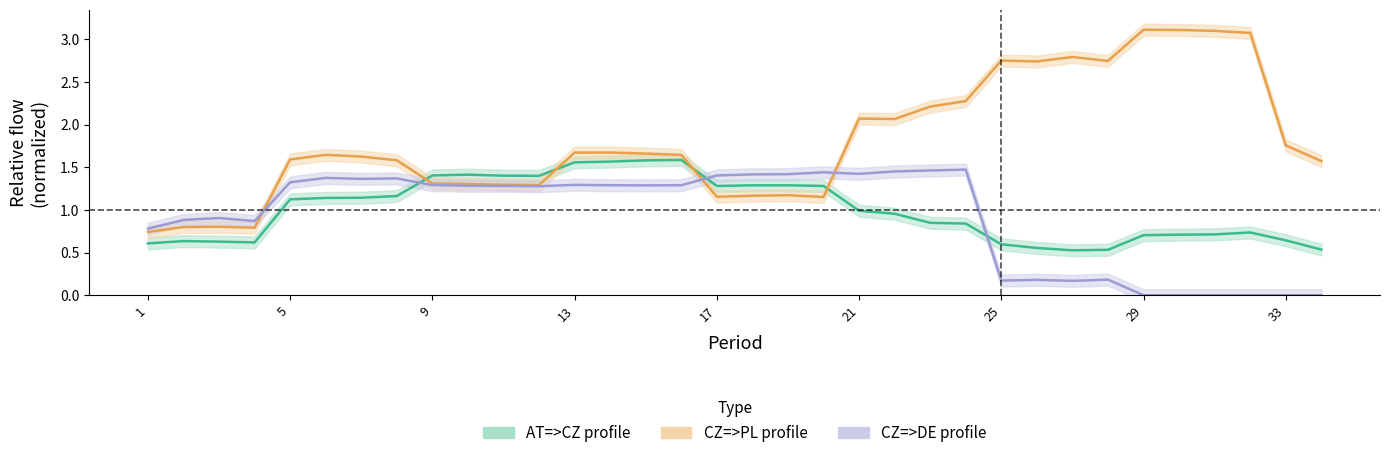

How many interior local peaks does the CZ=>DE_profile series have?

8